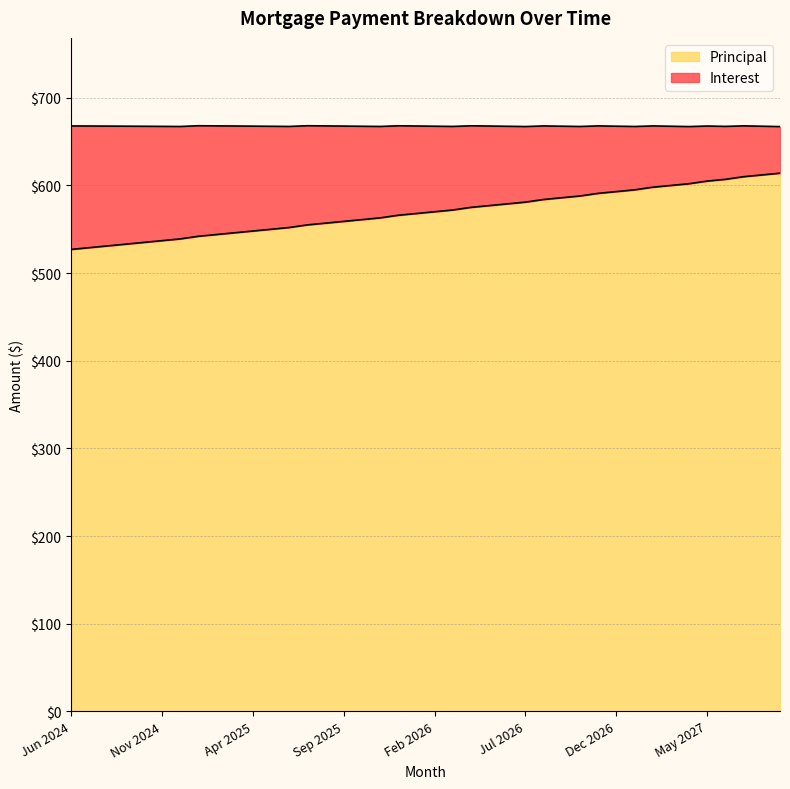

Which has a higher value, Aug 2027 or Dec 2024?

Aug 2027